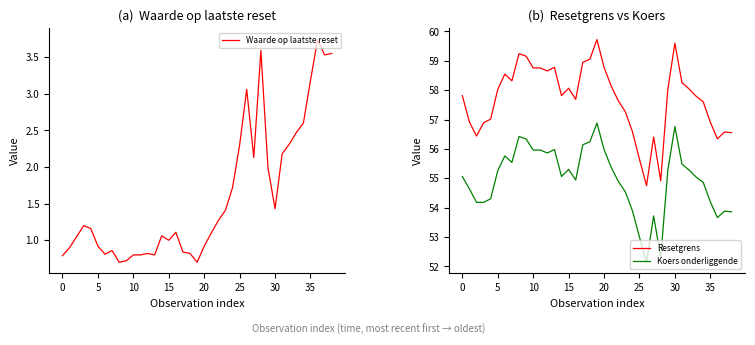

The Resetgrens series shows 58.0 at 32. True or false?

True